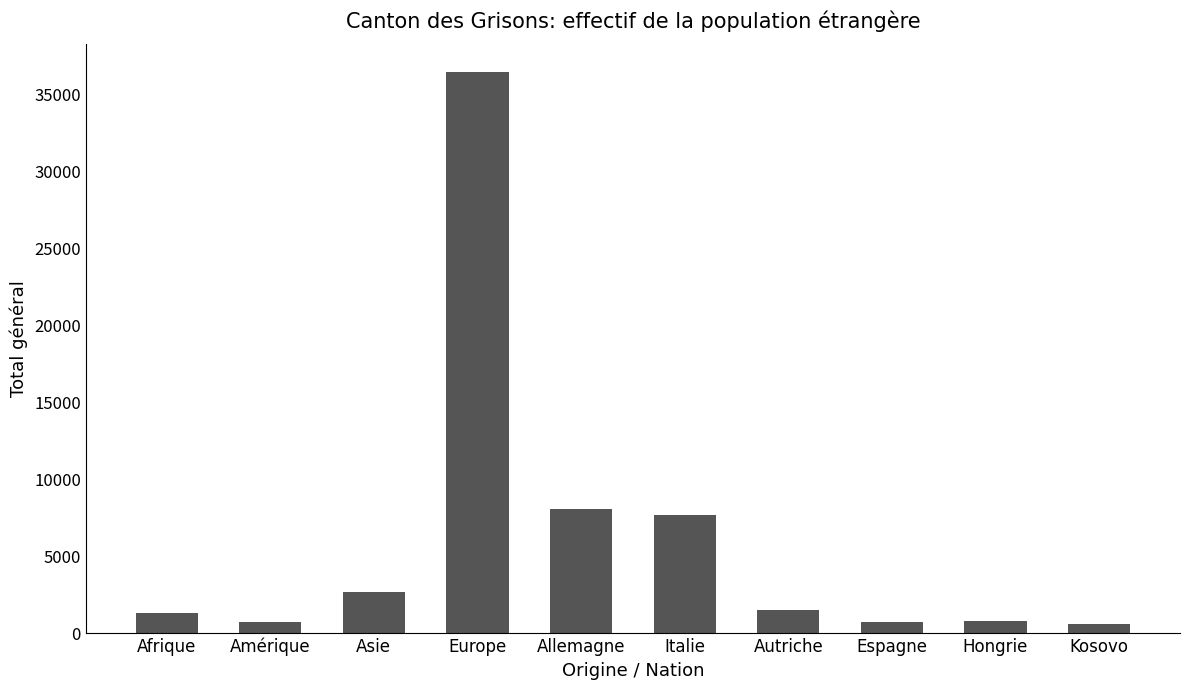

What is the approximate value at Hongrie?

784